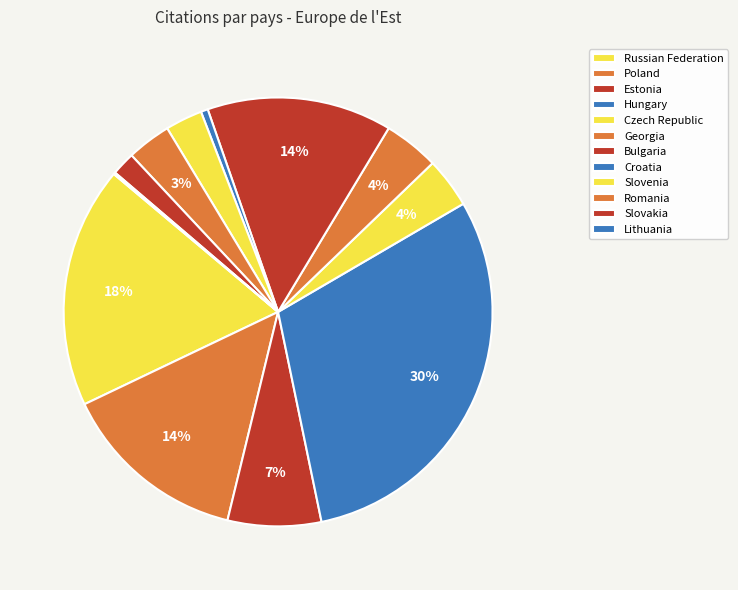

Combined, what portion of the pie is Croatia and Slovakia?

2.3%